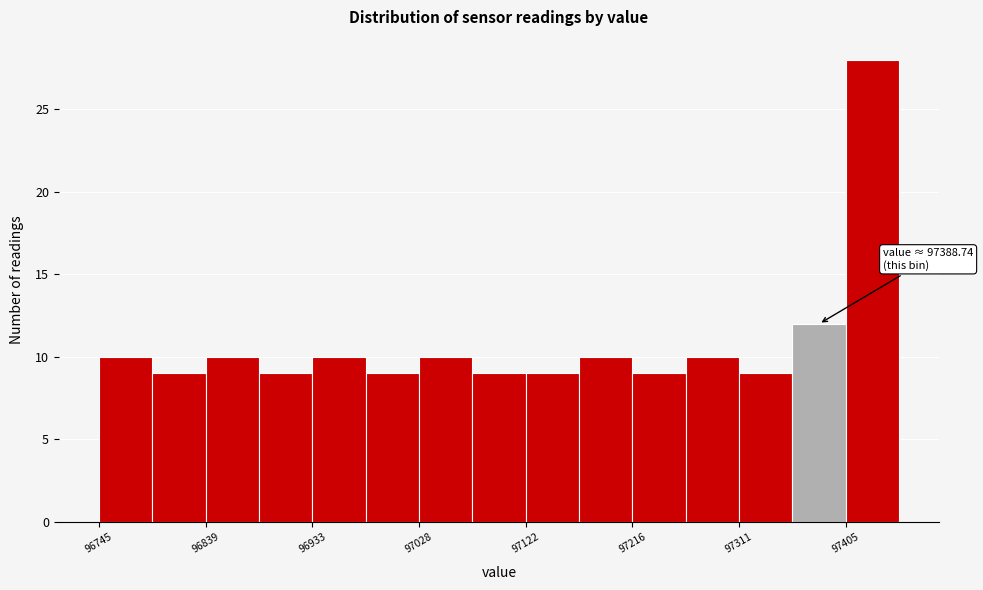

Which range on the x-axis has the tallest bar?

97410 to 97450